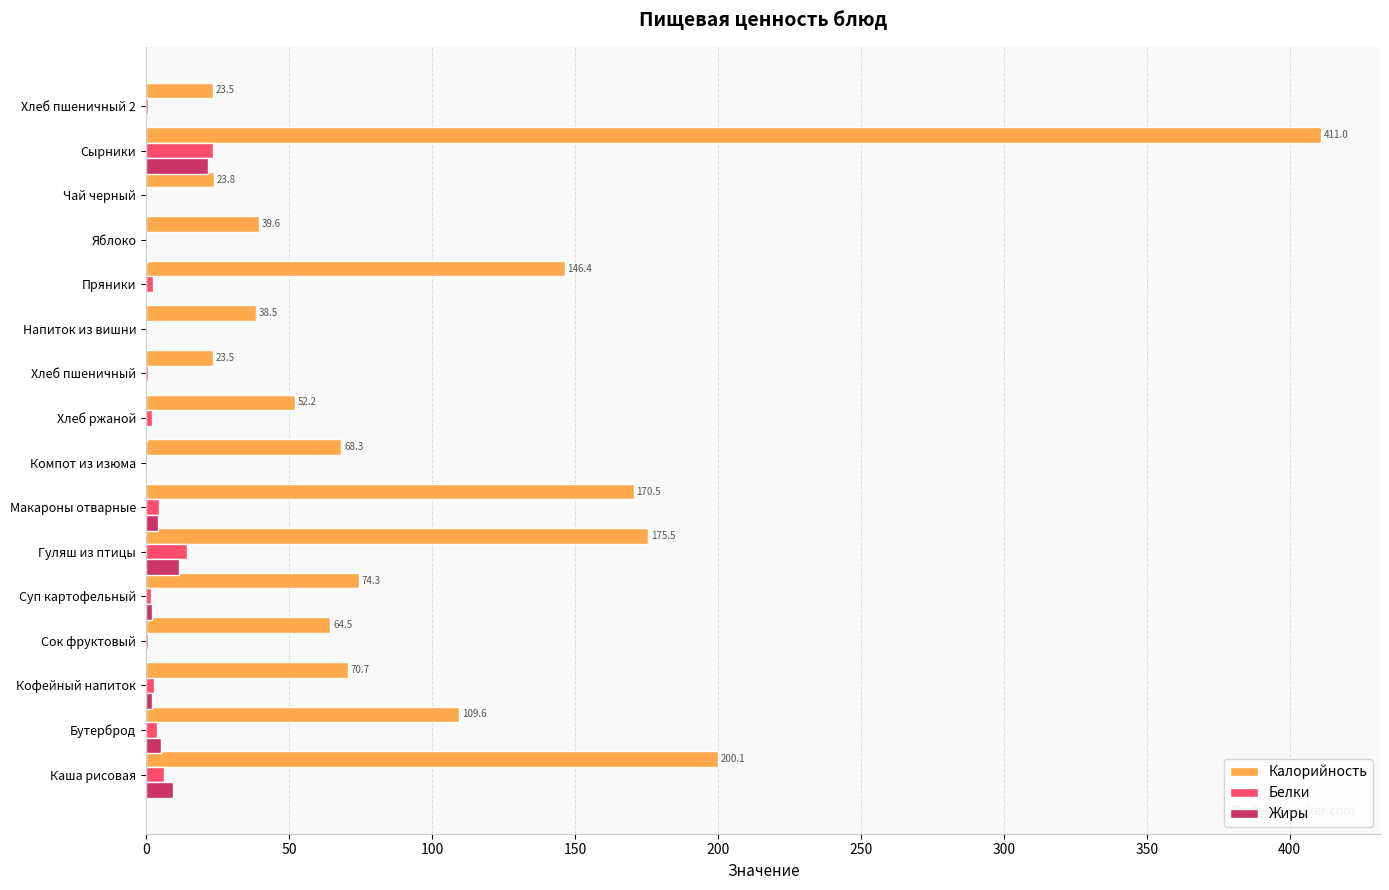

Which series has the largest total across all categories?

Калорийность